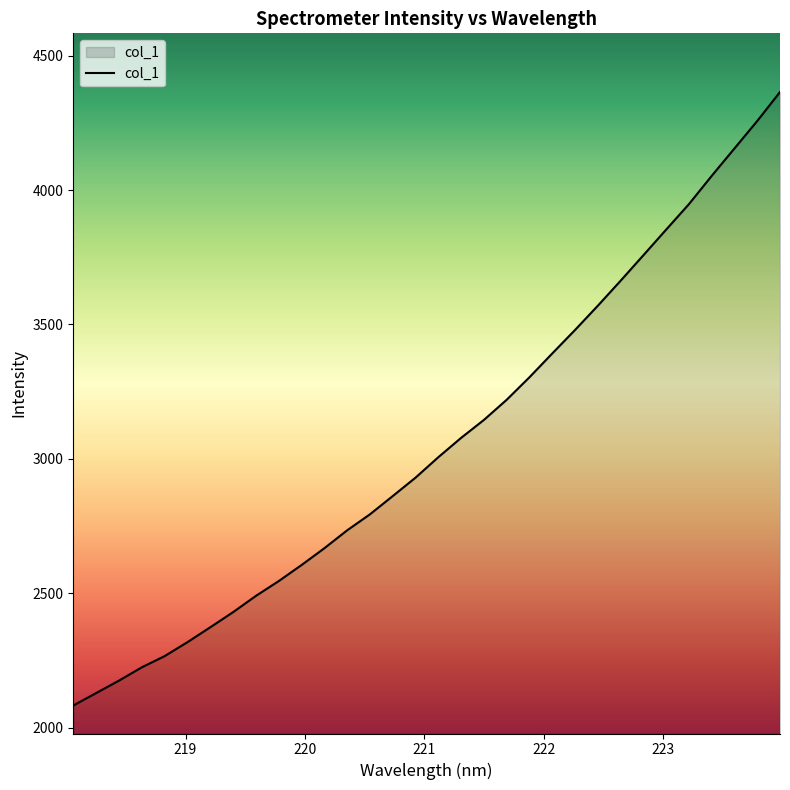

What is the difference between the maximum and minimum values?

2281.7